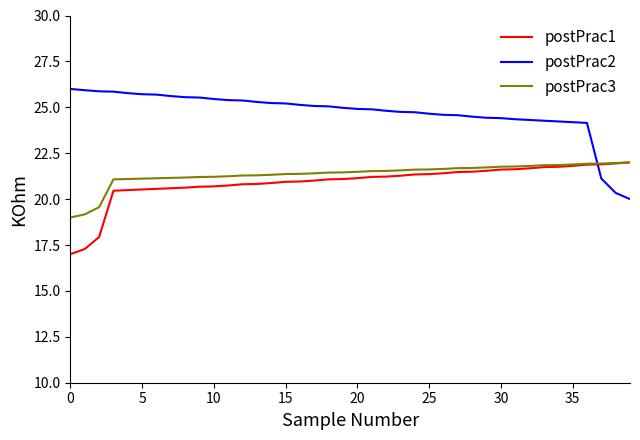

Which series has the largest total across all categories?

postPrac2